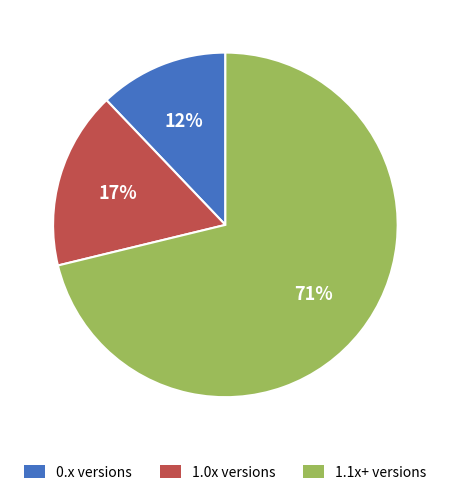

To the nearest percent, what is the average slice percentage?

33%